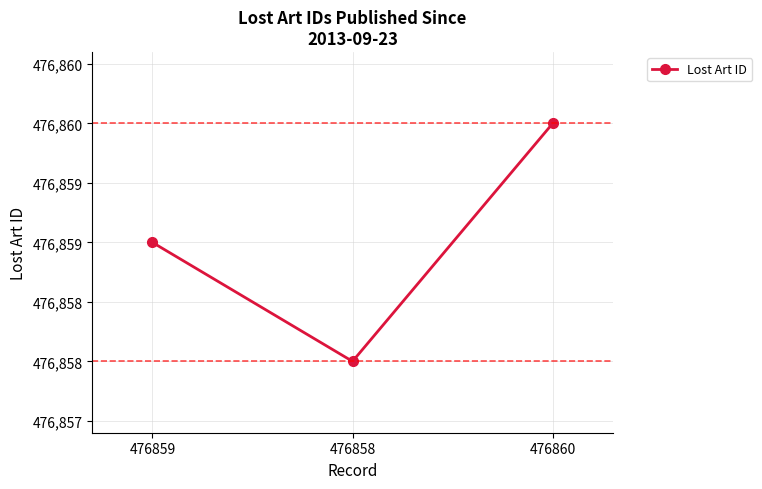

Reading right to left, transcribe all the data shown in this chart.

476860=476860	476858=476858	476859=476859